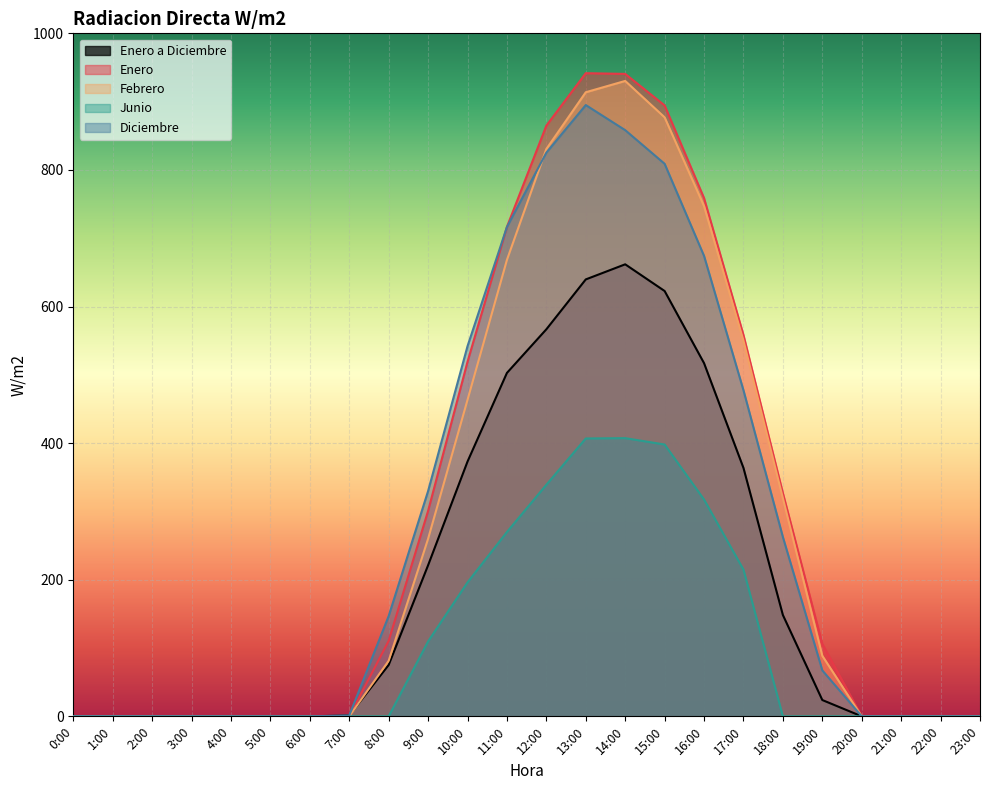

How many lines are shown in the chart?

5